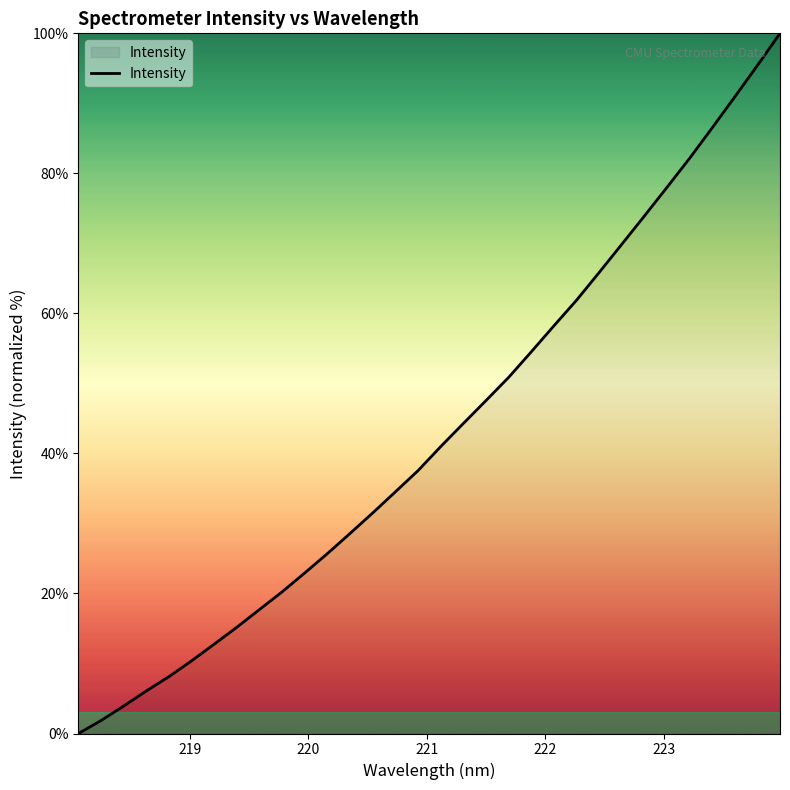

What is the maximum value shown in the chart?

100.0